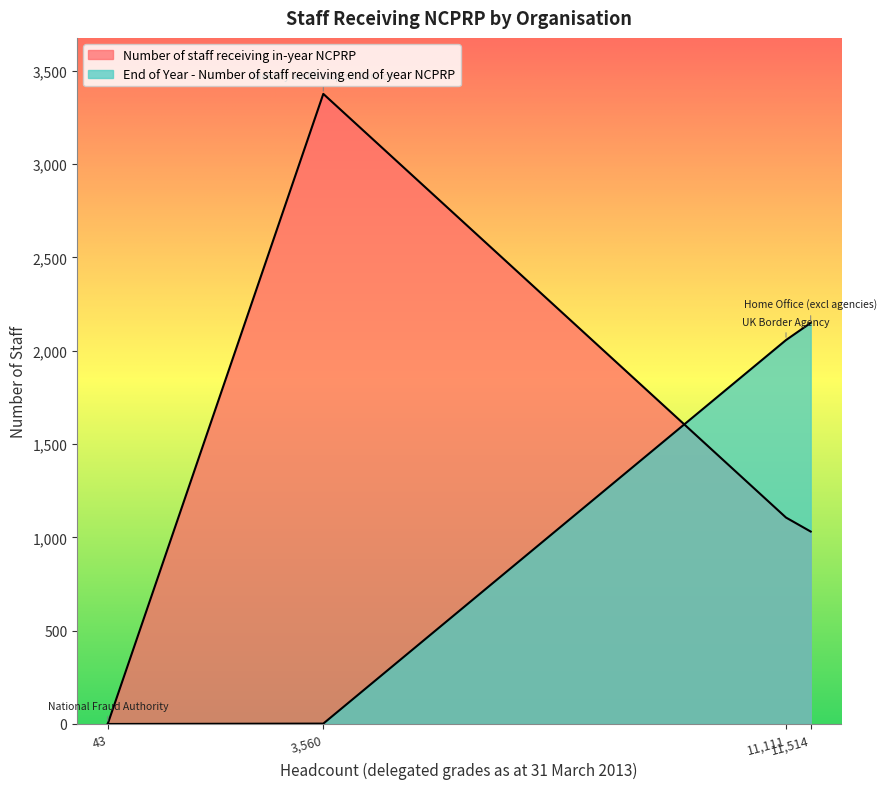

Does the chart have visible grid lines?

No